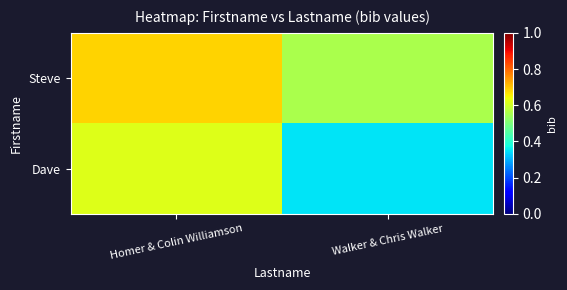

At which category is the sum across all series the highest?

Homer & Colin Williamson